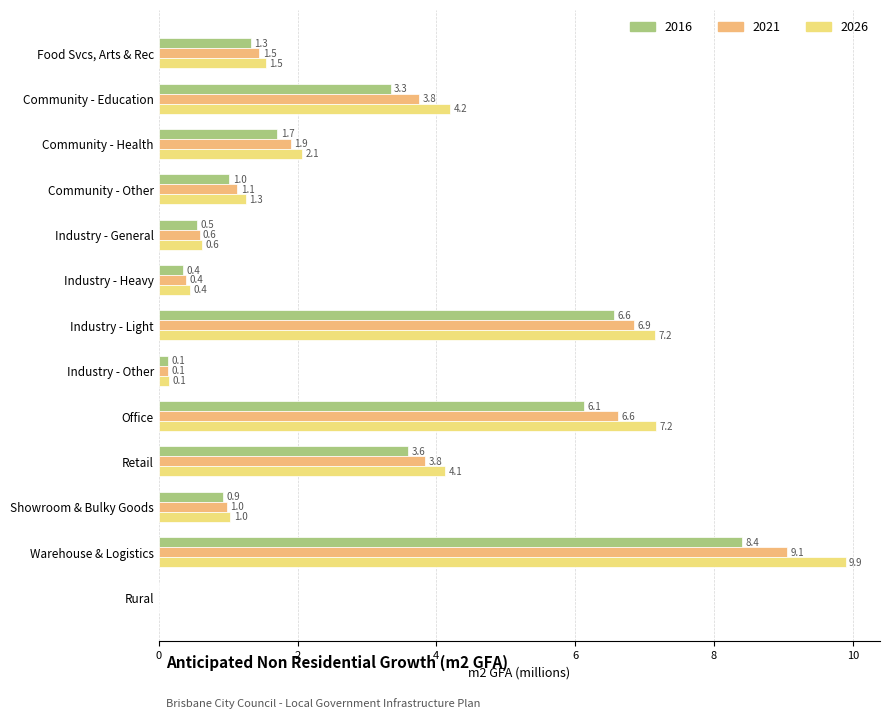

True or false: 2016 has a value of 1.7 at Community - Health.

True